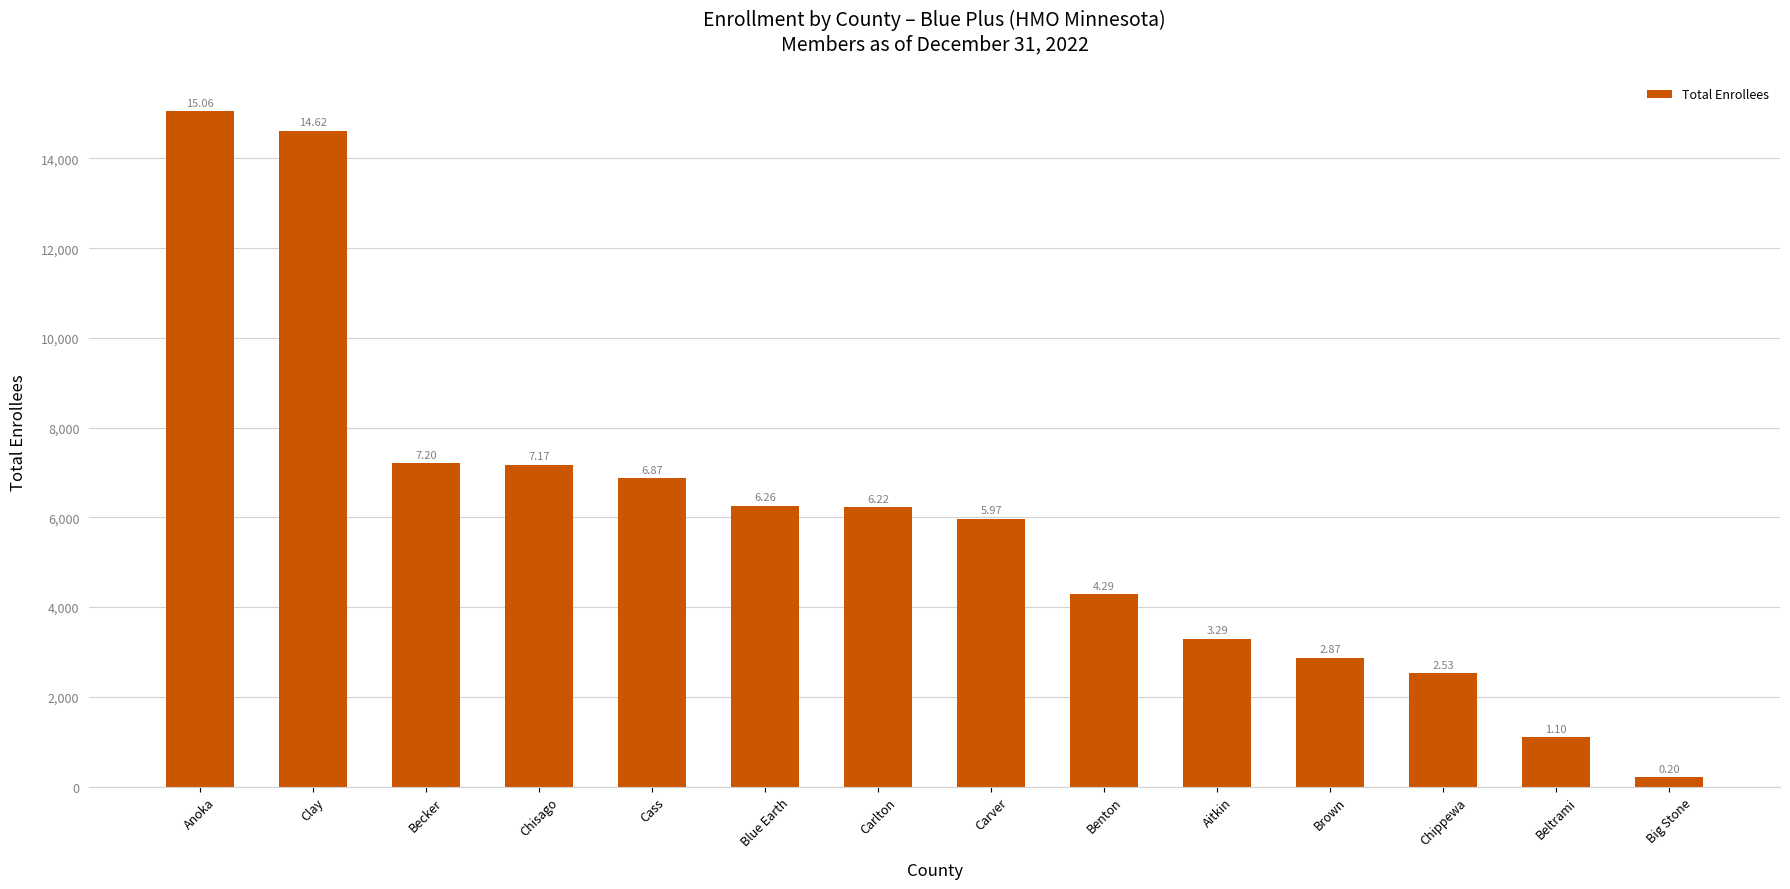

What is the difference between the maximum and minimum values?

14856